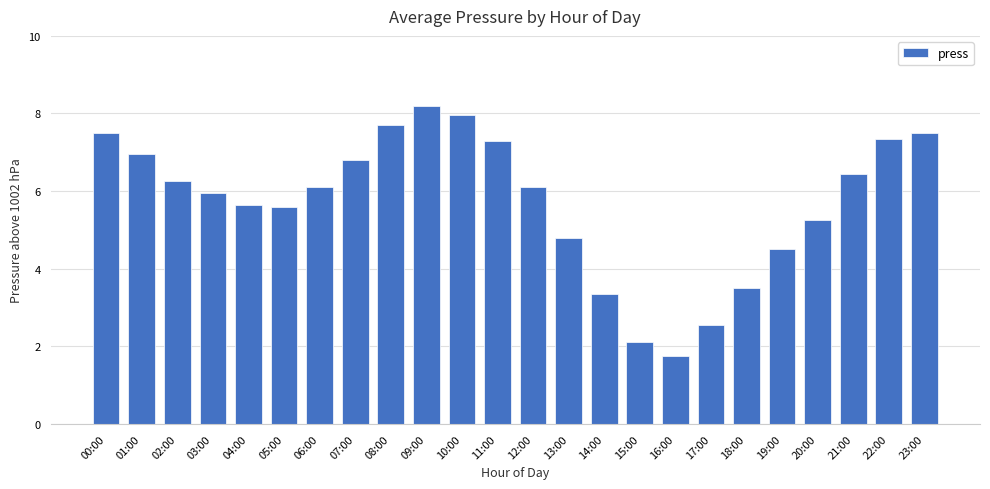

What is the label of the 19th bar from the right?

05:00